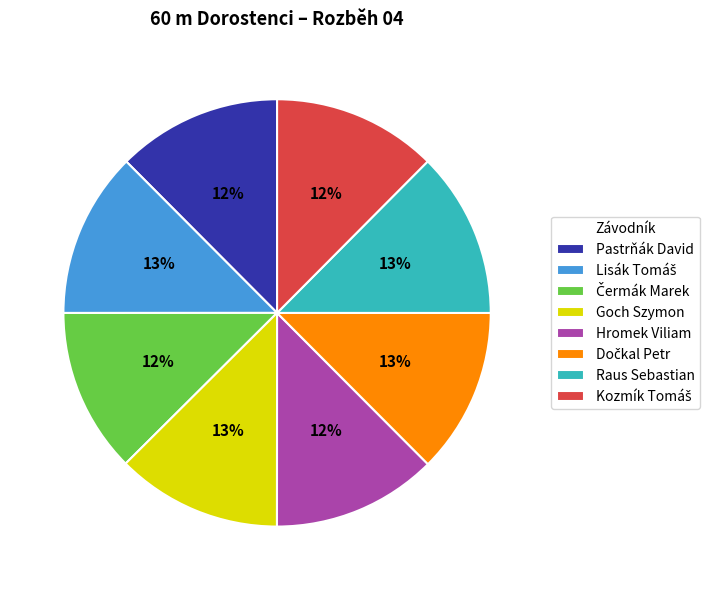

Does any single category account for the majority?

No